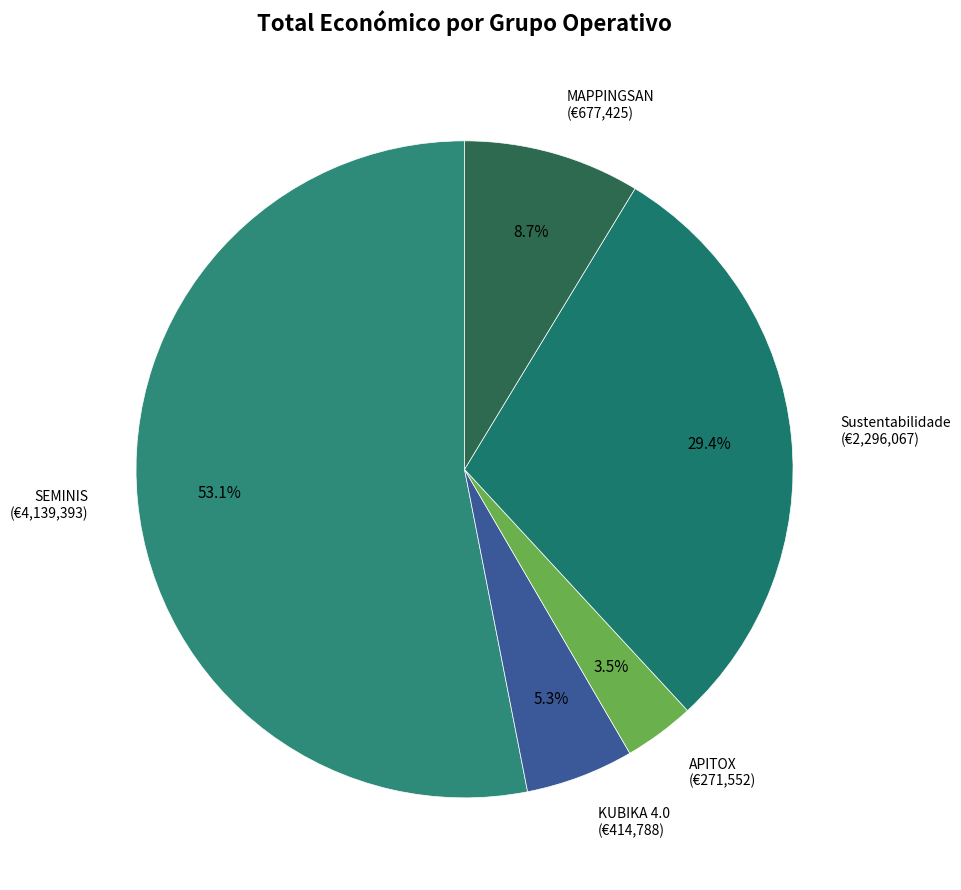

Which has a higher value, SEMINIS or KUBIKA 4.0?

SEMINIS